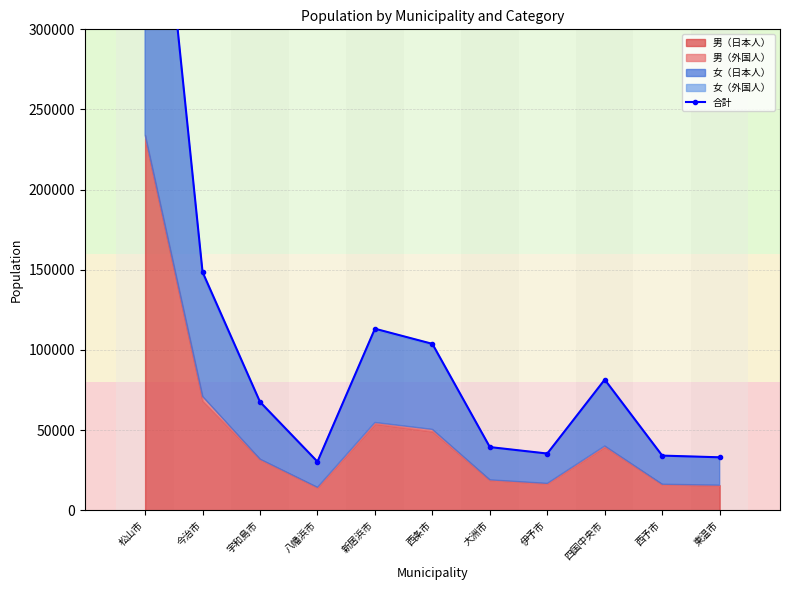

What position from the left is 八幡浜市?

4